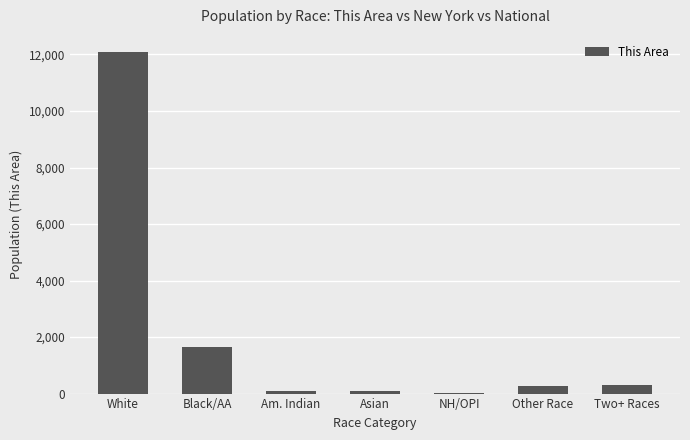

Approximately how many times larger is the value at White compared to Two+ Races?

38.1